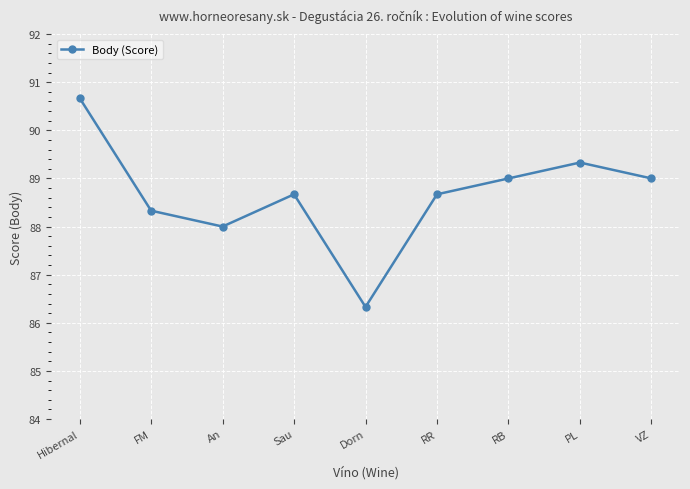

Is this an area chart (filled region under the line)?

No